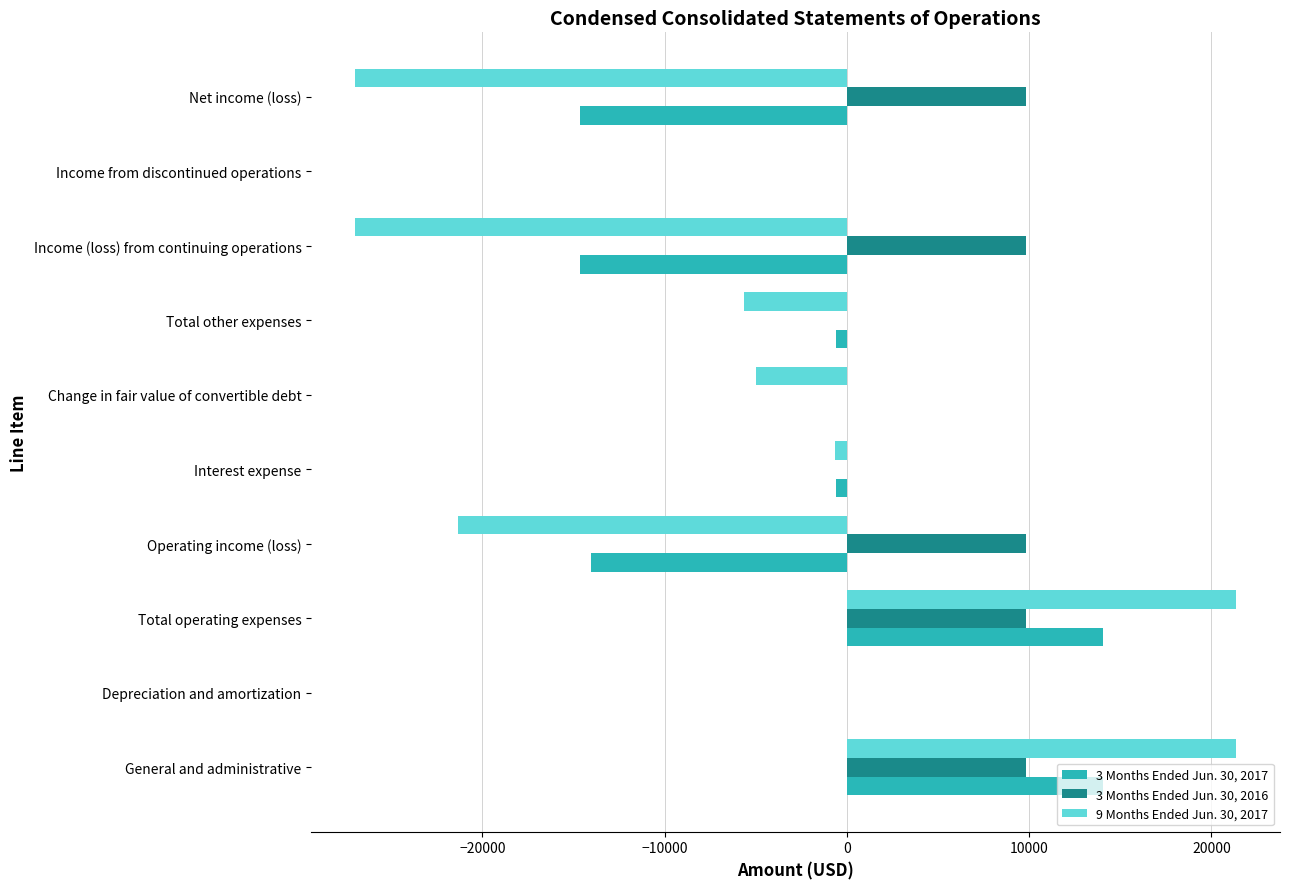

What are all the series names shown in the legend?

3 Months Ended Jun. 30, 2017, 3 Months Ended Jun. 30, 2016, 9 Months Ended Jun. 30, 2017